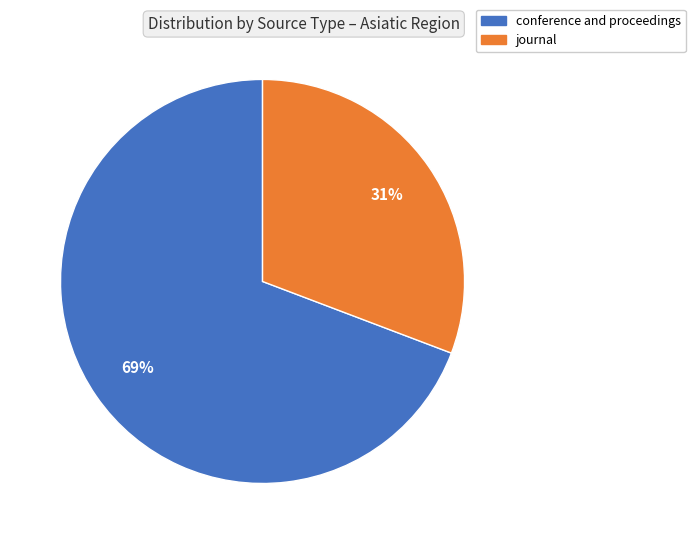

Which category has the biggest portion of the pie?

conference and proceedings